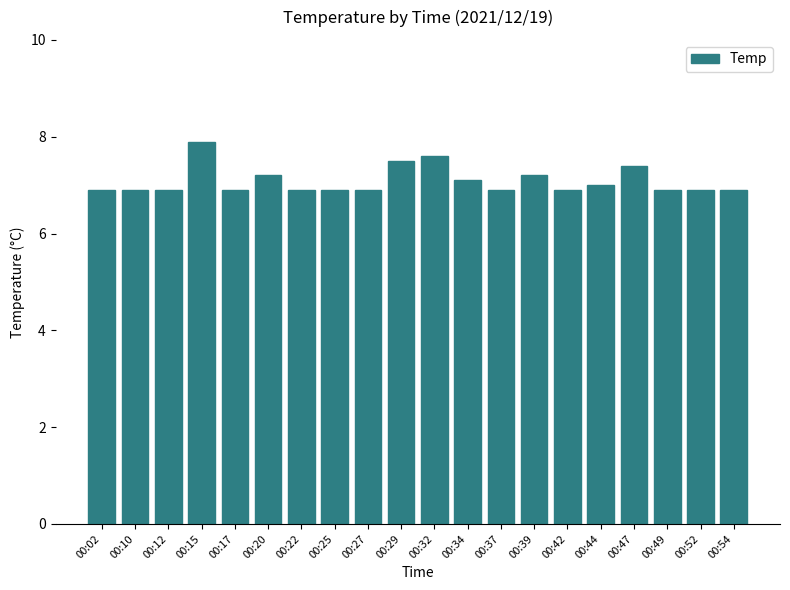

What is the smallest value displayed?

6.9